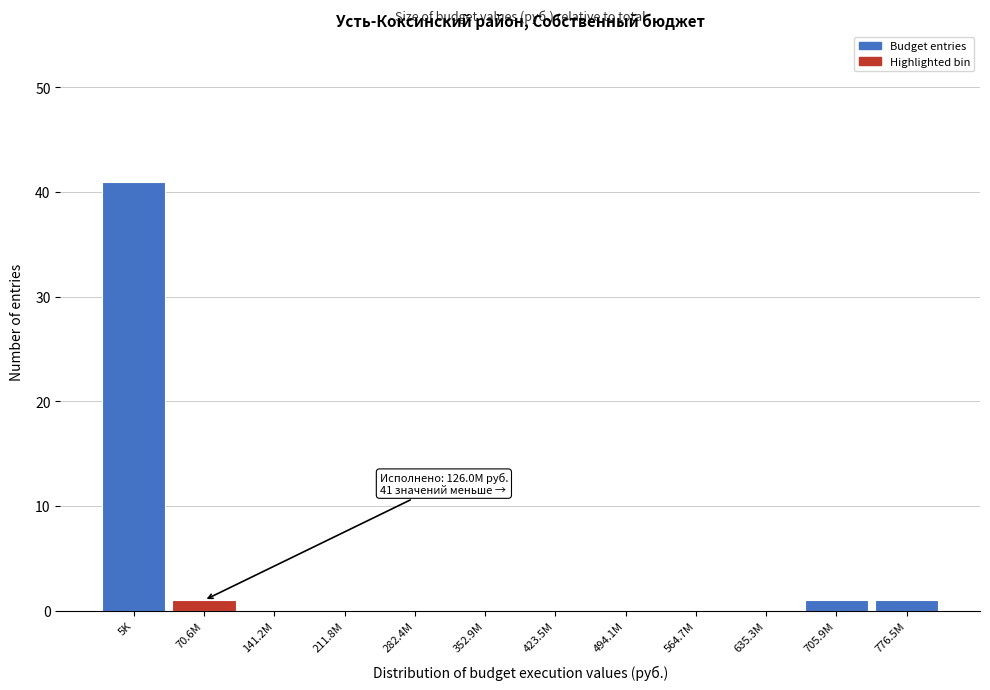

Reading left to right, extract all data points from this chart.

5K=41	70.6M=1	141.2M=0	211.8M=0	282.4M=0	352.9M=0	423.5M=0	494.1M=0	564.7M=0	635.3M=0	705.9M=1	776.5M=1